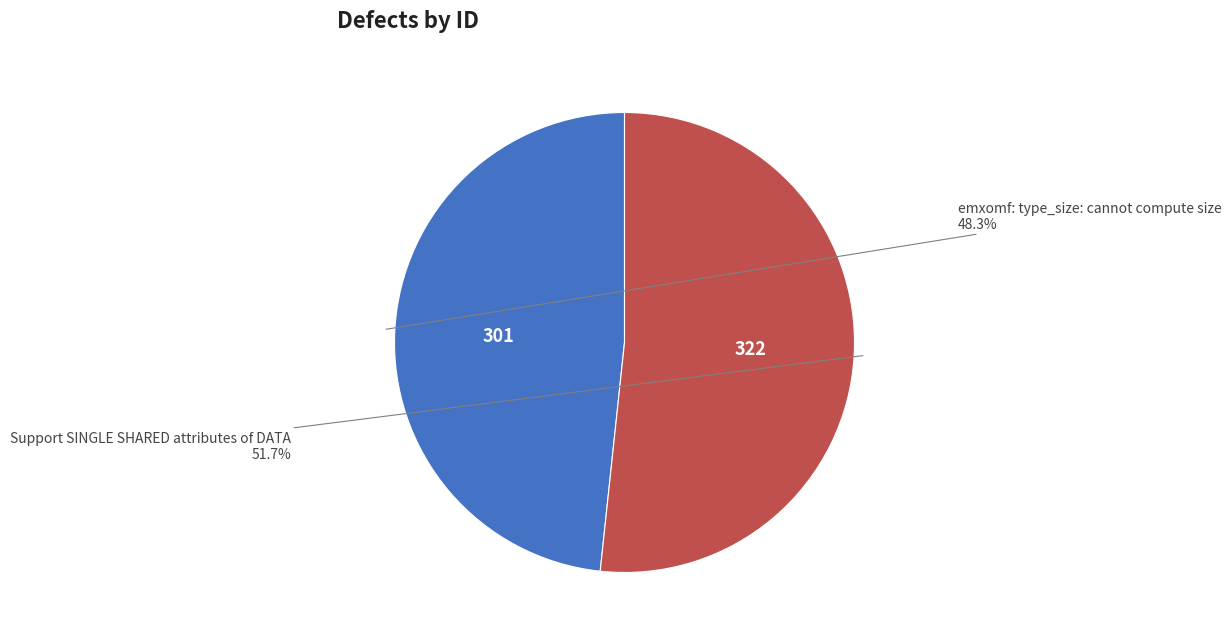

Rank the categories by value from lowest to highest.

emxomf: type_size: cannot compute size, Support SINGLE SHARED attributes of DATA